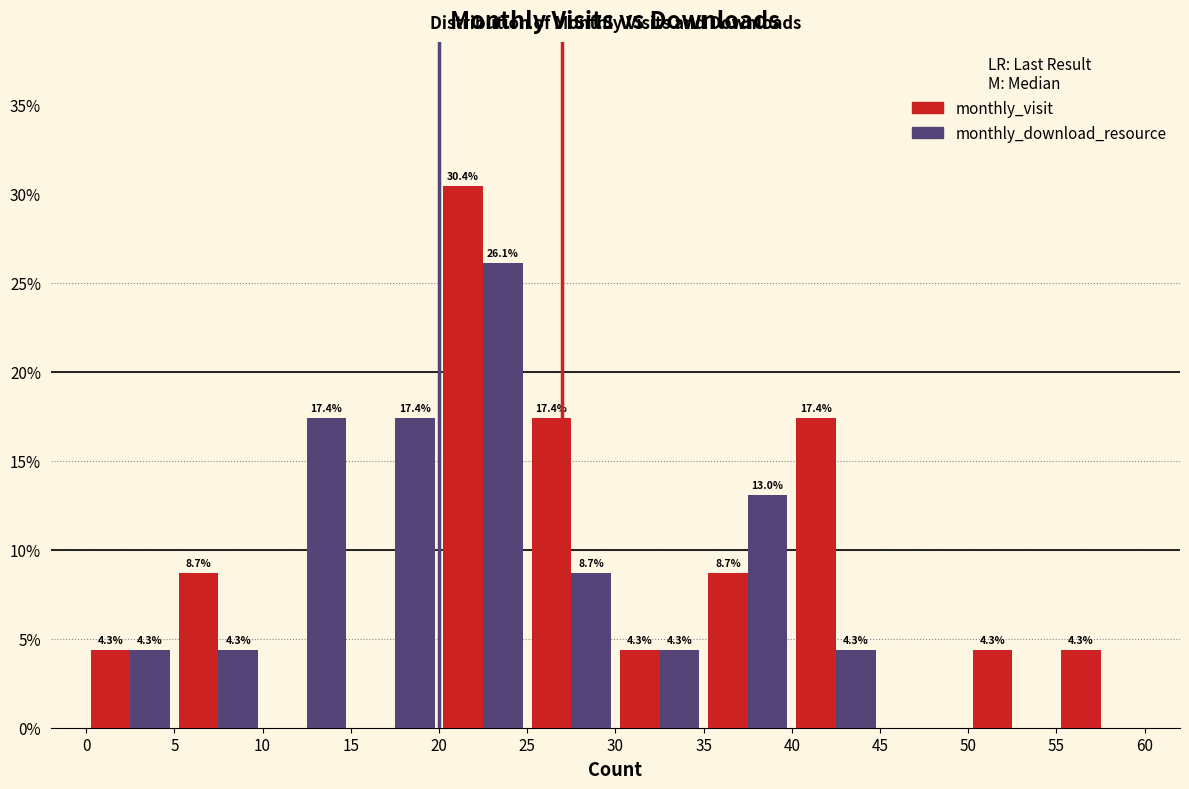

In the monthly_visit series, which range on the x-axis has the tallest bar?

20 to 25